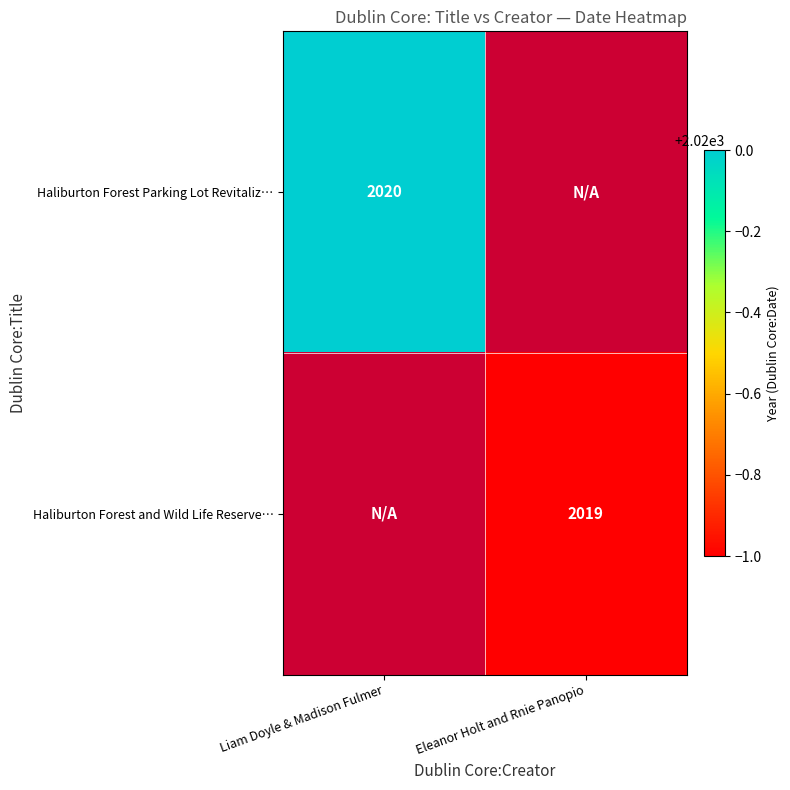

Is it true that Haliburton Forest and Wild Life Reserve… equals 3076 at Eleanor Holt and Rnie Panopio?

False